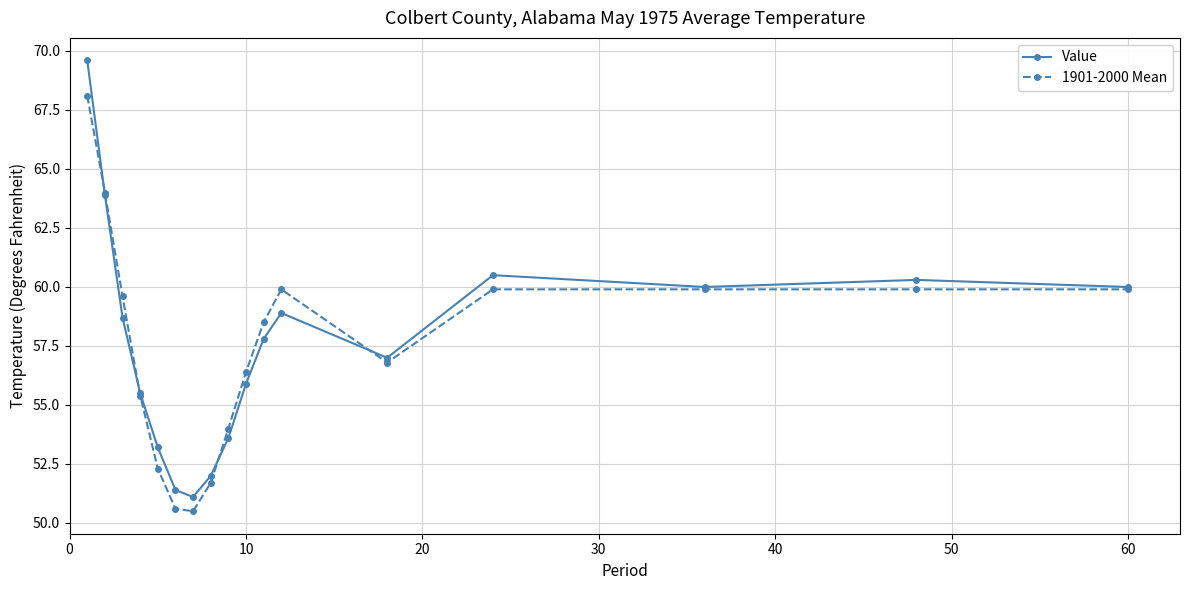

How many values in the 1901-2000 Mean series exceed 58?

9